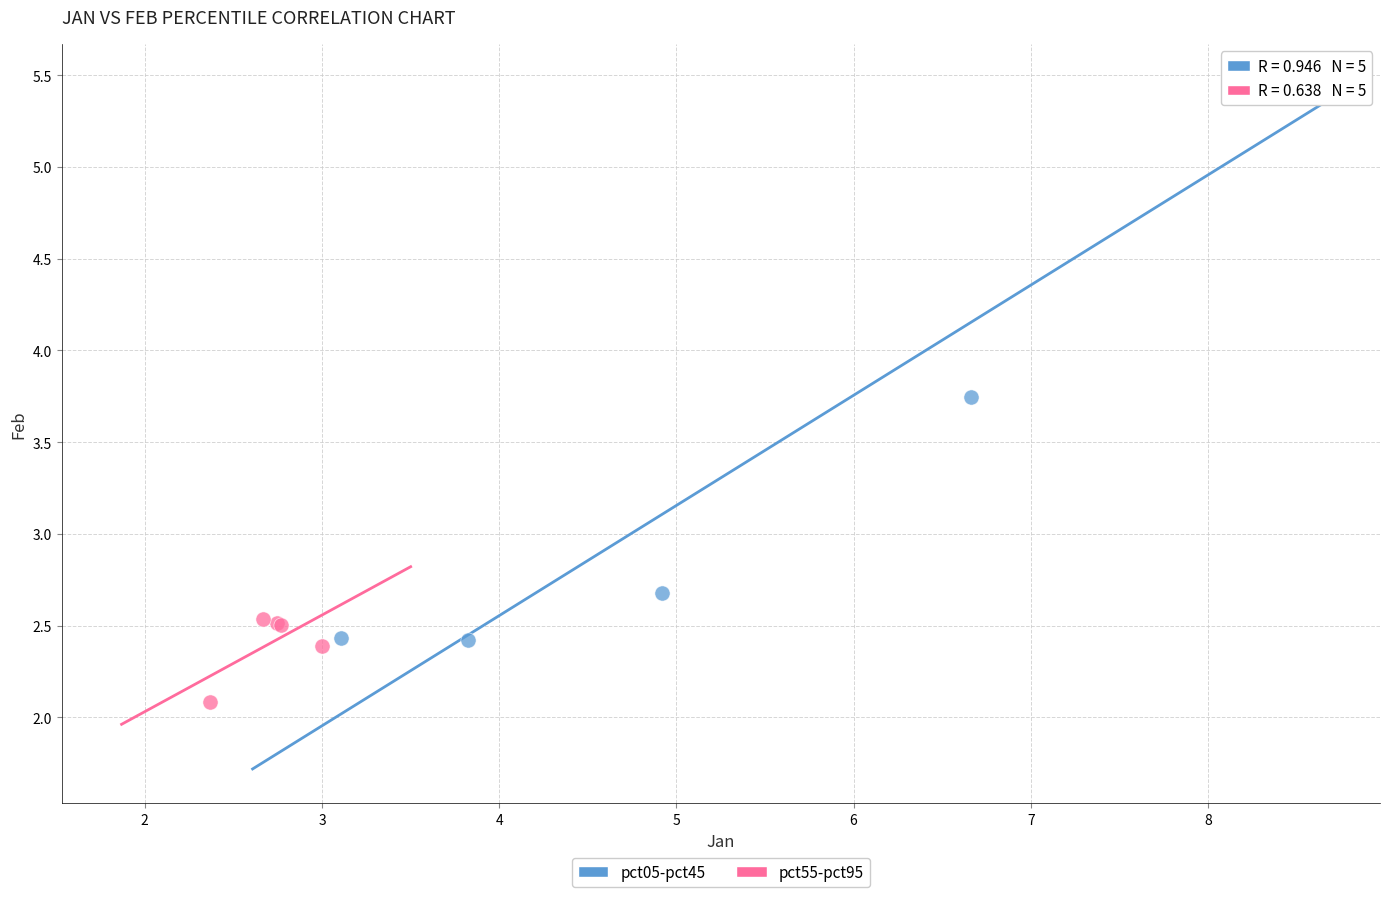

Which series has the widest spread of Y values?

pct05-pct45